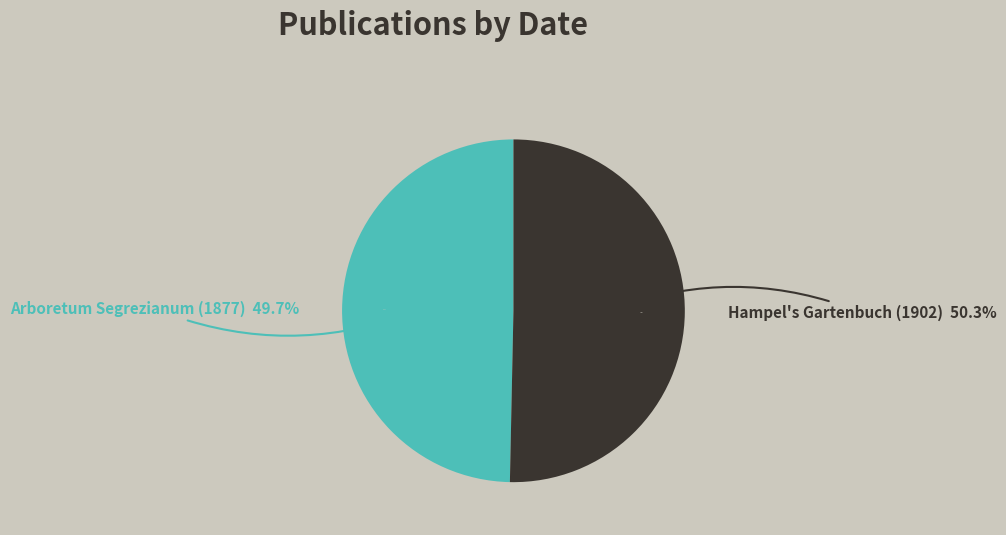

Which has a higher value, Hampel's Gartenbuch (1902) or Arboretum Segrezianum (1877)?

Hampel's Gartenbuch (1902)